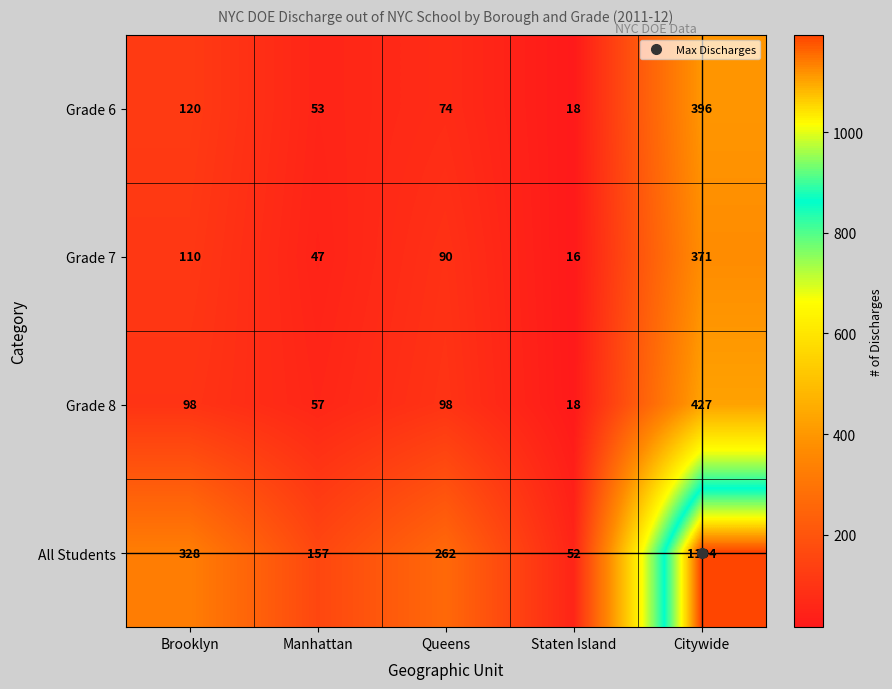

Which category has the lowest value across all series?

Staten Island